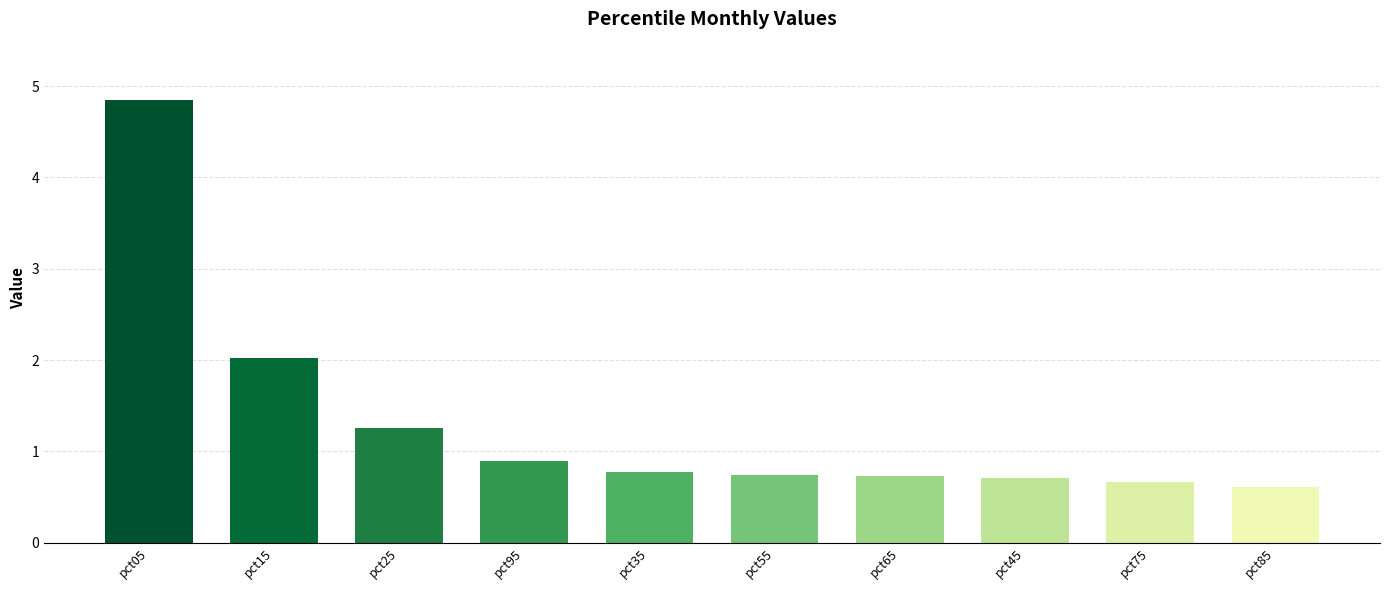

True or false: the data shows 8.4 at pct05.

False